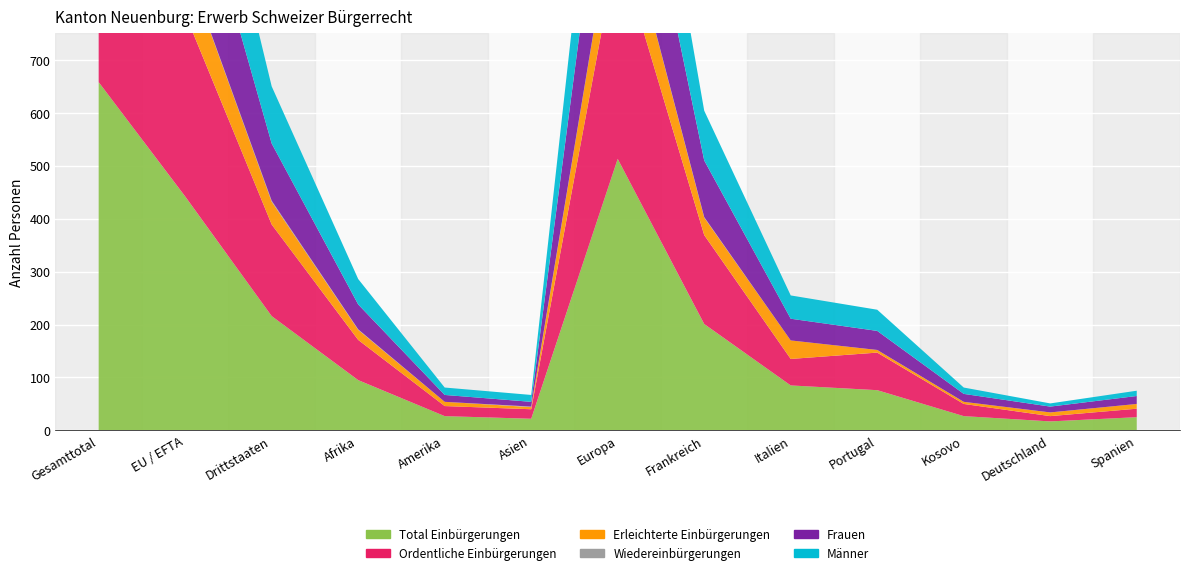

Reading left to right, list all the values displayed in this chart.

Total Einbürgerungen: Gesamttotal=658	EU / EFTA=442	Drittstaaten=216	Afrika=95	Amerika=27	Asien=22	Europa=513	Frankreich=201	Italien=85	Portugal=76	Kosovo=27	Deutschland=17	Spanien=25
Ordentliche Einbürgerungen: Gesamttotal=518	EU / EFTA=345	Drittstaaten=173	Afrika=76	Amerika=19	Asien=18	Europa=404	Frankreich=168	Italien=50	Portugal=71	Kosovo=23	Deutschland=10	Spanien=16
Erleichterte Einbürgerungen: Gesamttotal=140	EU / EFTA=97	Drittstaaten=43	Afrika=19	Amerika=8	Asien=4	Europa=109	Frankreich=33	Italien=35	Portugal=5	Kosovo=4	Deutschland=7	Spanien=9
Wiedereinbürgerungen: Gesamttotal=3	EU / EFTA=1	Drittstaaten=2	Afrika=1	Amerika=0	Asien=1	Europa=1	Frankreich=1	Italien=0	Portugal=0	Kosovo=0	Deutschland=0	Spanien=0
Frauen: Gesamttotal=341	EU / EFTA=233	Drittstaaten=108	Afrika=47	Amerika=13	Asien=9	Europa=272	Frankreich=107	Italien=41	Portugal=36	Kosovo=15	Deutschland=11	Spanien=15
Männer: Gesamttotal=317	EU / EFTA=209	Drittstaaten=108	Afrika=48	Amerika=14	Asien=13	Europa=241	Frankreich=94	Italien=44	Portugal=40	Kosovo=12	Deutschland=6	Spanien=10